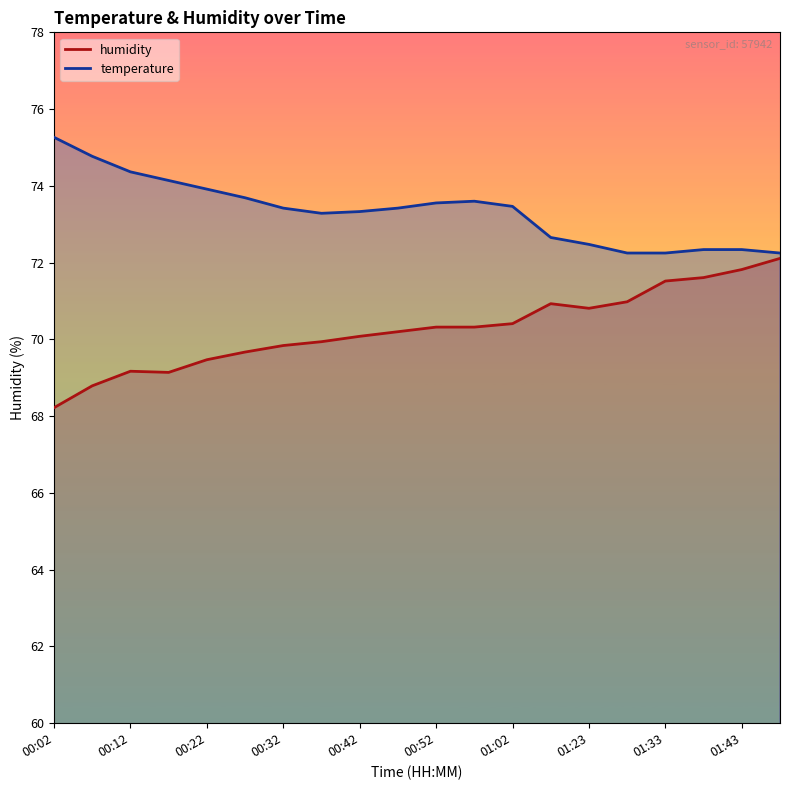

Is the value of temperature at 01:18 greater than the value of humidity at 01:23?

Yes